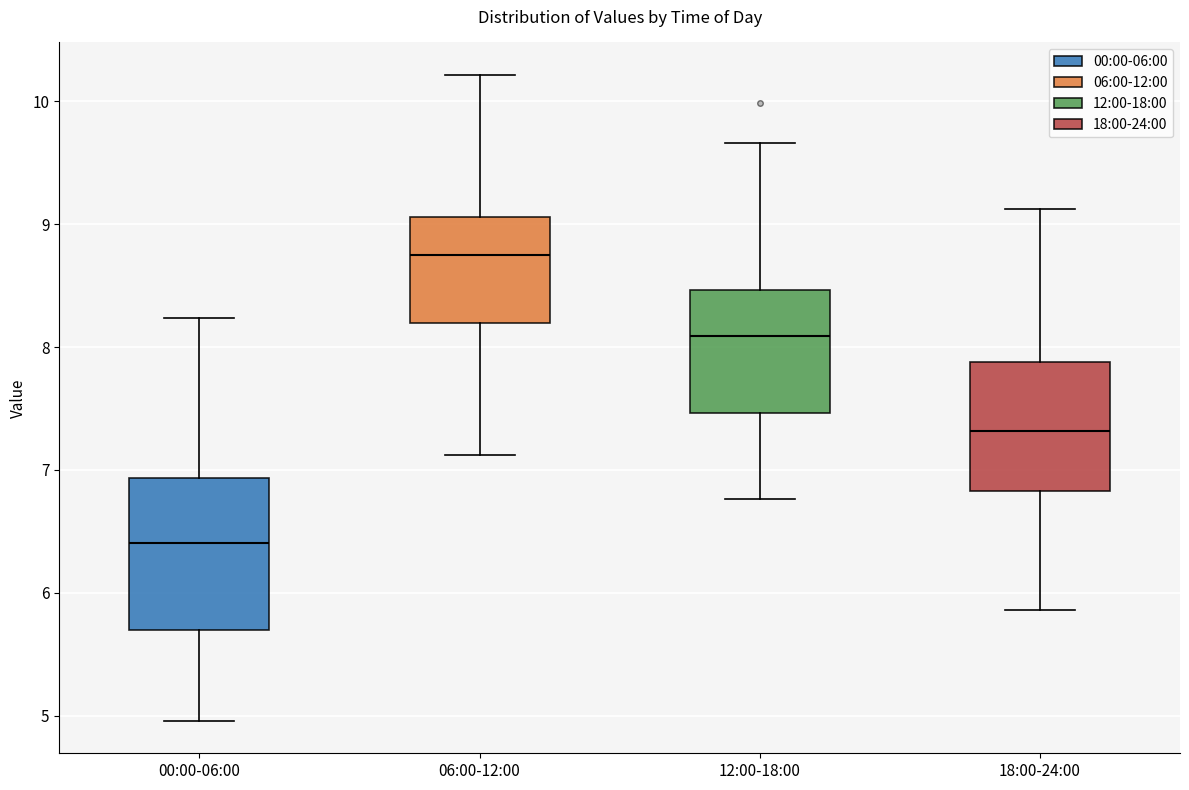

Reading left to right, read every box against the y-axis: the position of its median line, the range the box covers, and the ends of its whiskers. The values are not printed on the chart, so give them approximately, as read against the axis.

00:00-06:00: median 6.4, box 5.7 to 6.9, whiskers 5.0 to 8.2
06:00-12:00: median 8.8, box 8.2 to 9.1, whiskers 7.1 to 10.2
12:00-18:00: median 8.1, box 7.5 to 8.5, whiskers 6.8 to 9.7
18:00-24:00: median 7.3, box 6.8 to 7.9, whiskers 5.9 to 9.1